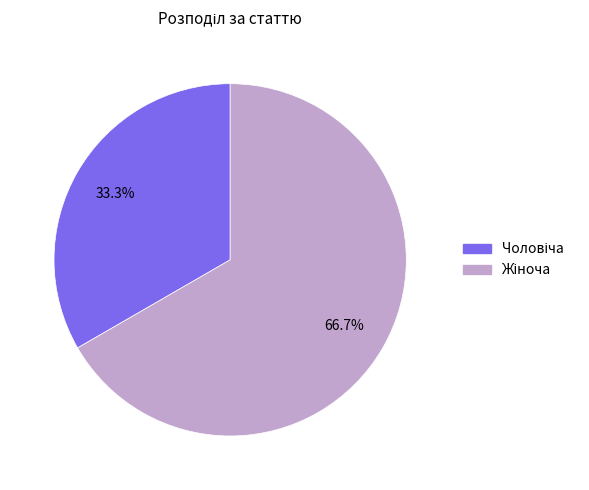

Is there any slice that represents more than half of the pie?

Yes